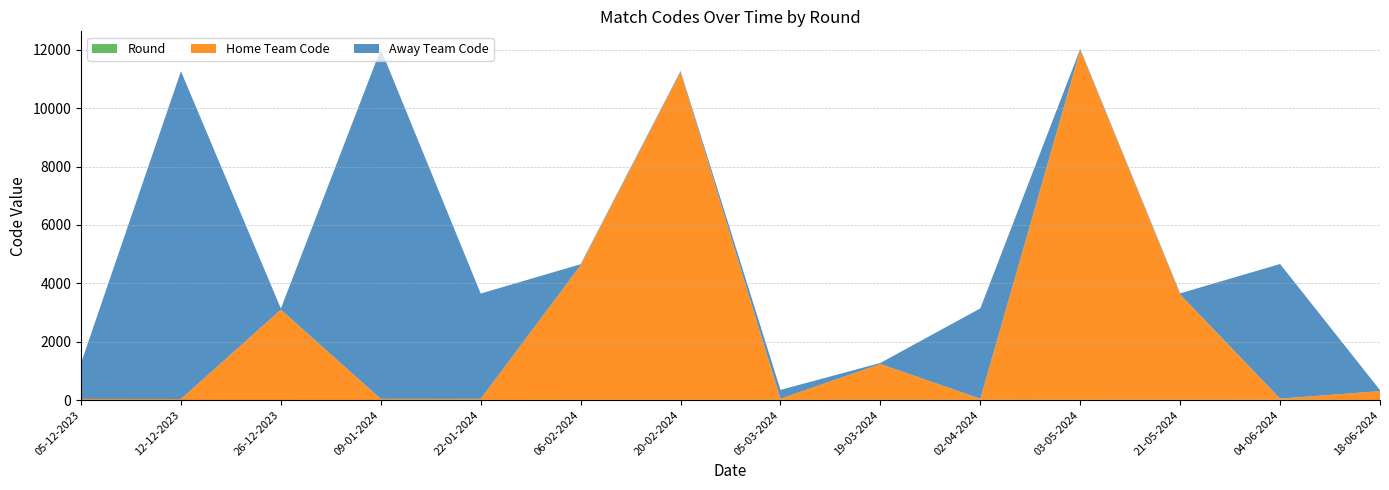

Reading left to right, transcribe all the data shown in this chart.

Round: 3	1	4	5	6	7	8	9	10	11	12	13	14	2
Home Team Code: 36	36	3095	36	36	4612	11230	36	1227	36	11984	3608	36	304
Away Team Code: 1227	11230	36	11984	3608	36	36	304	36	3095	36	36	4612	36